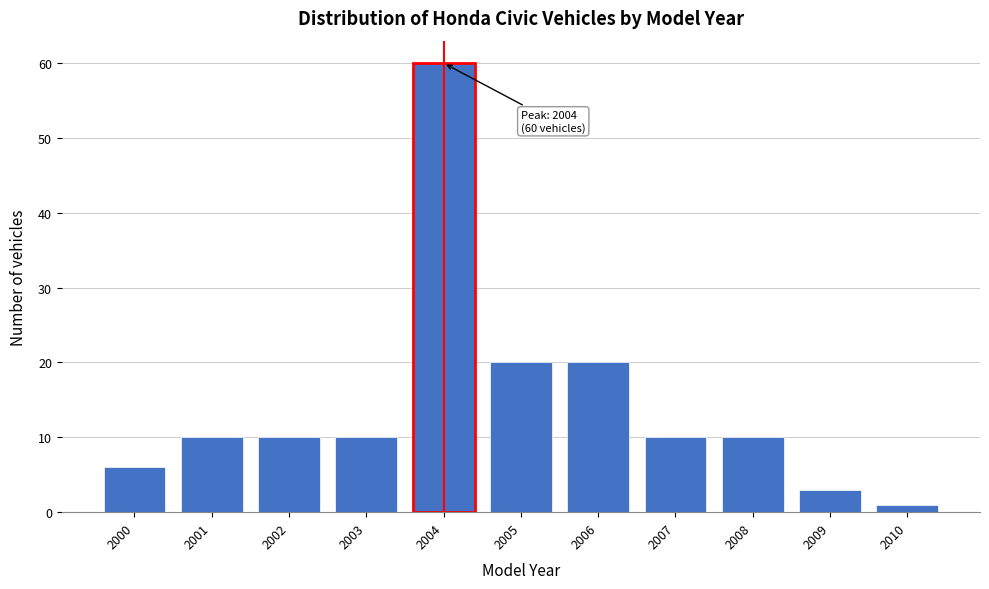

Reading left to right, what are all the values shown in this chart?

6	10	10	10	60	20	20	10	10	3	1